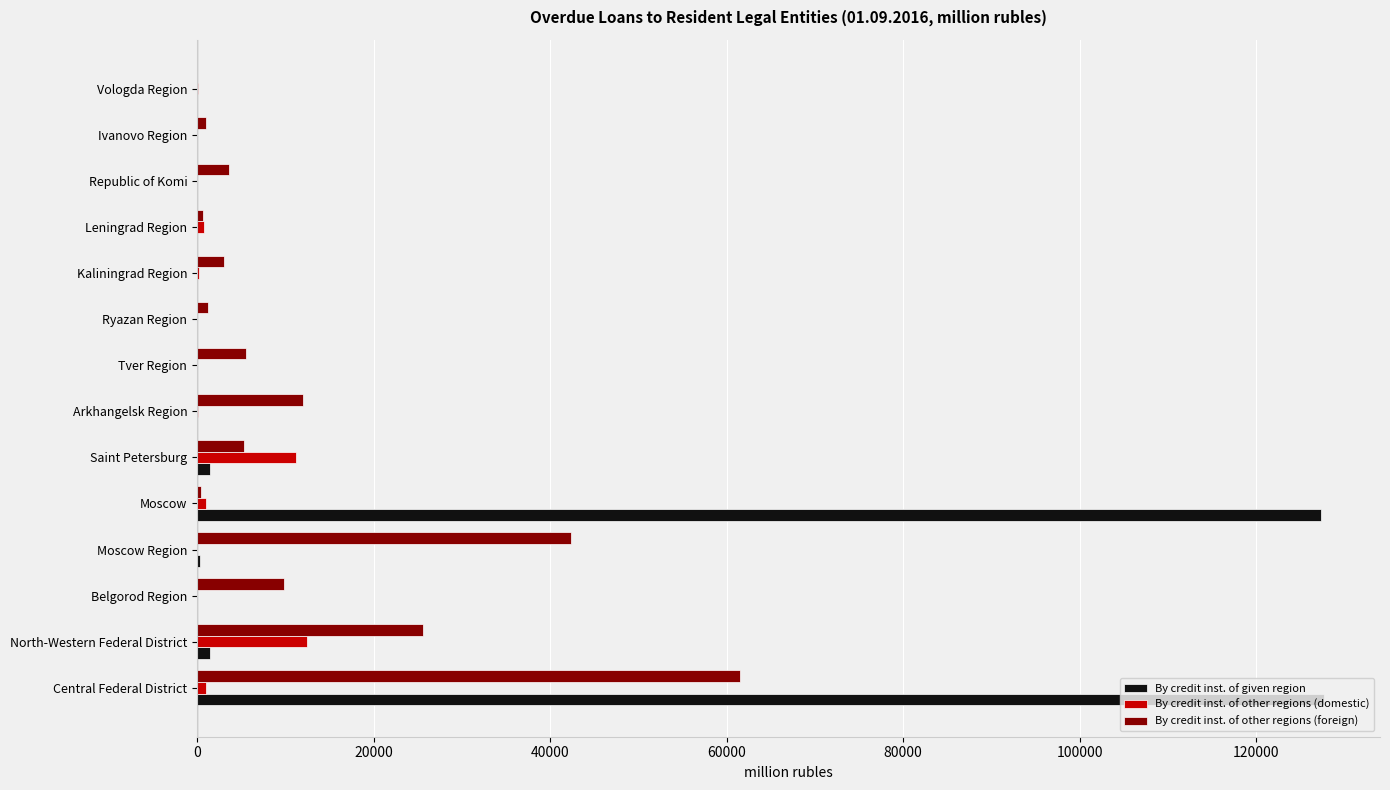

Which series has the widest spread of values?

By credit inst. of given region